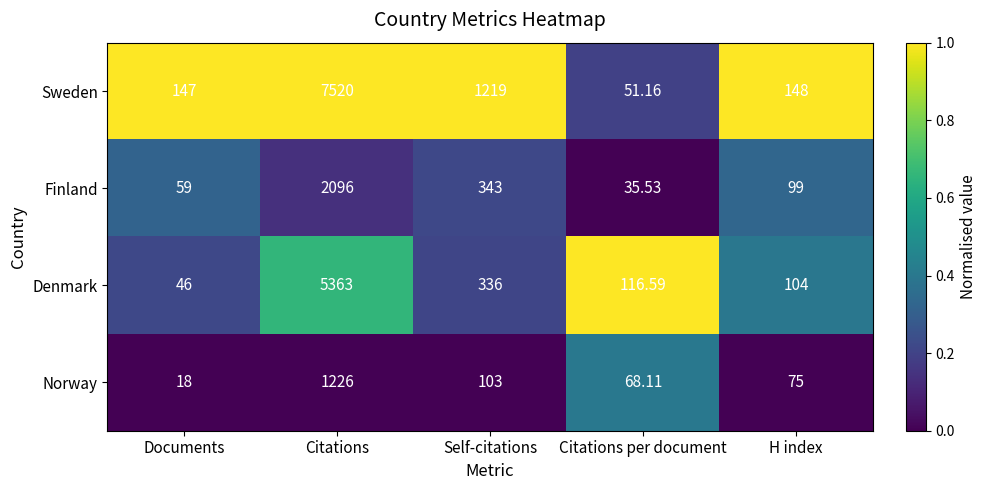

Which category has the lowest value in the Sweden series?

Citations per document